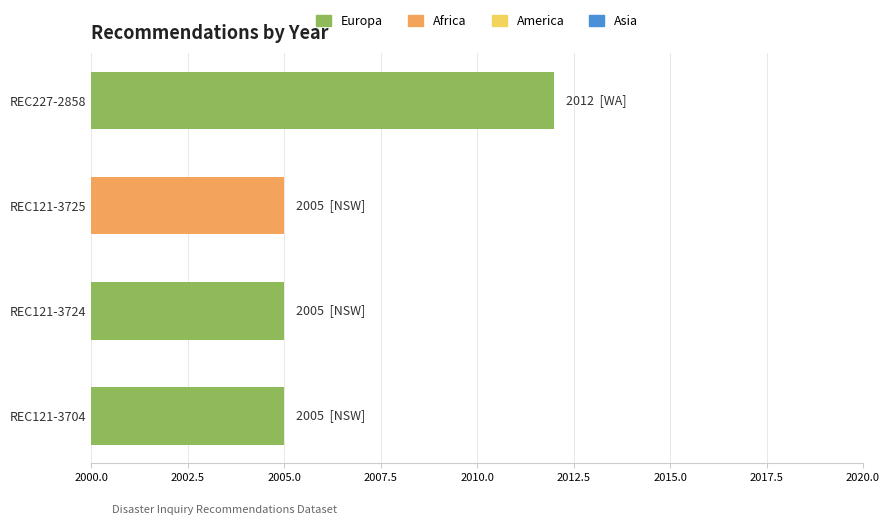

Reading top to bottom, list all the values displayed in this chart.

REC227-2858=2012	REC121-3725=2005	REC121-3724=2005	REC121-3704=2005